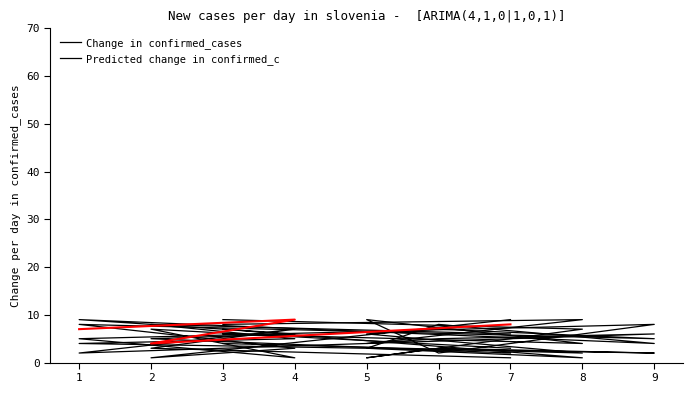

How many lines are shown in the chart?

5